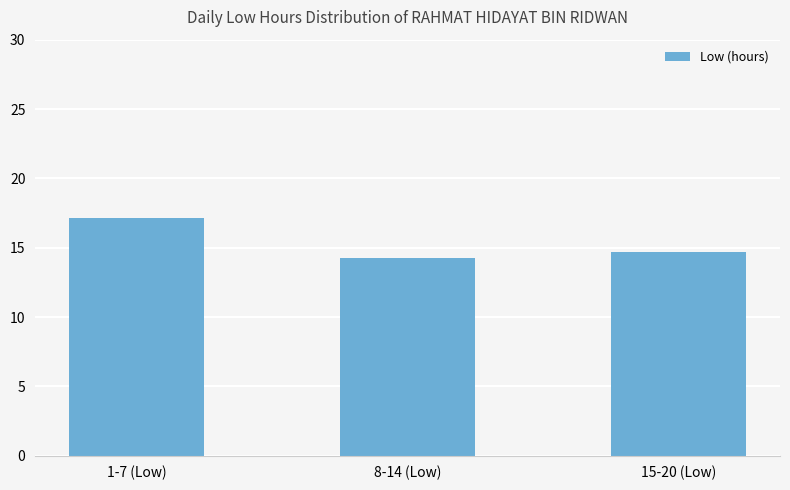

Reading right to left, what are all the values shown in this chart?

15-20 (Low)=14.7	8-14 (Low)=14.3	1-7 (Low)=17.1